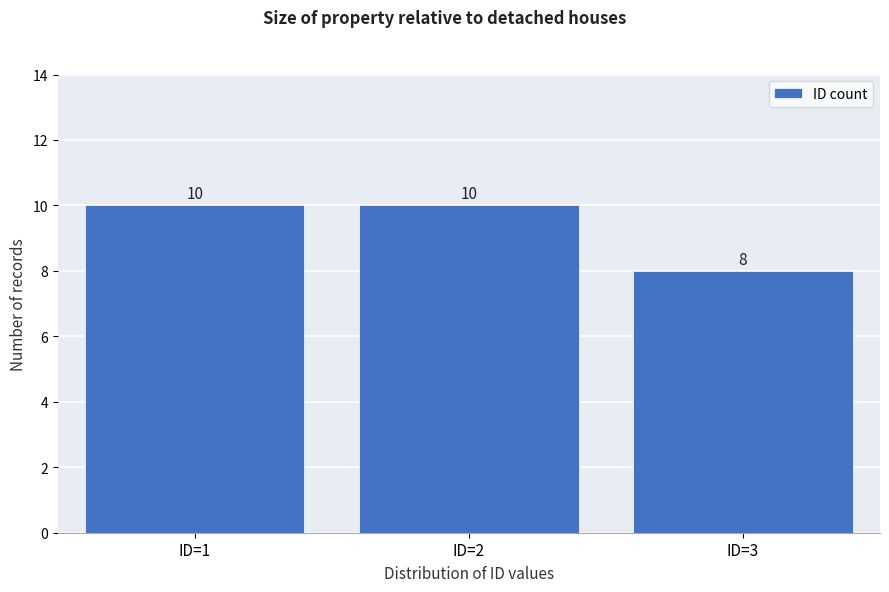

Reading left to right, what are all the values shown in this chart?

ID=1=10	ID=2=10	ID=3=8